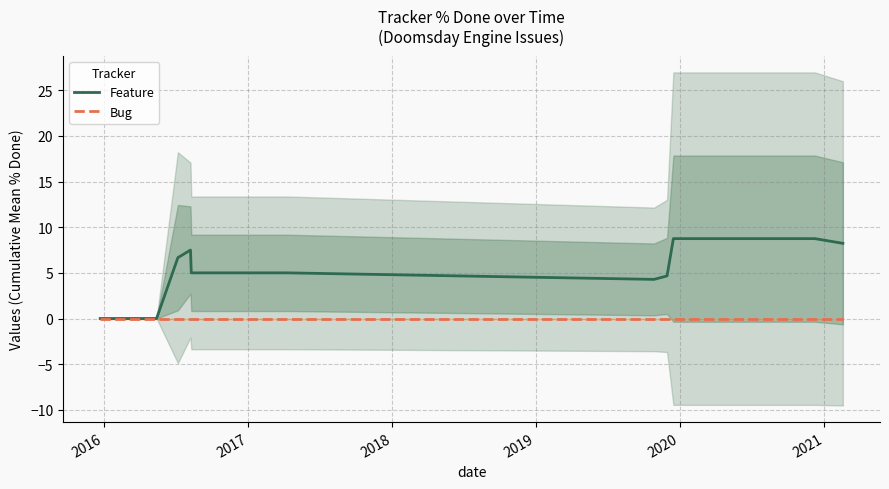

How many values in the Feature series are below 5?

4